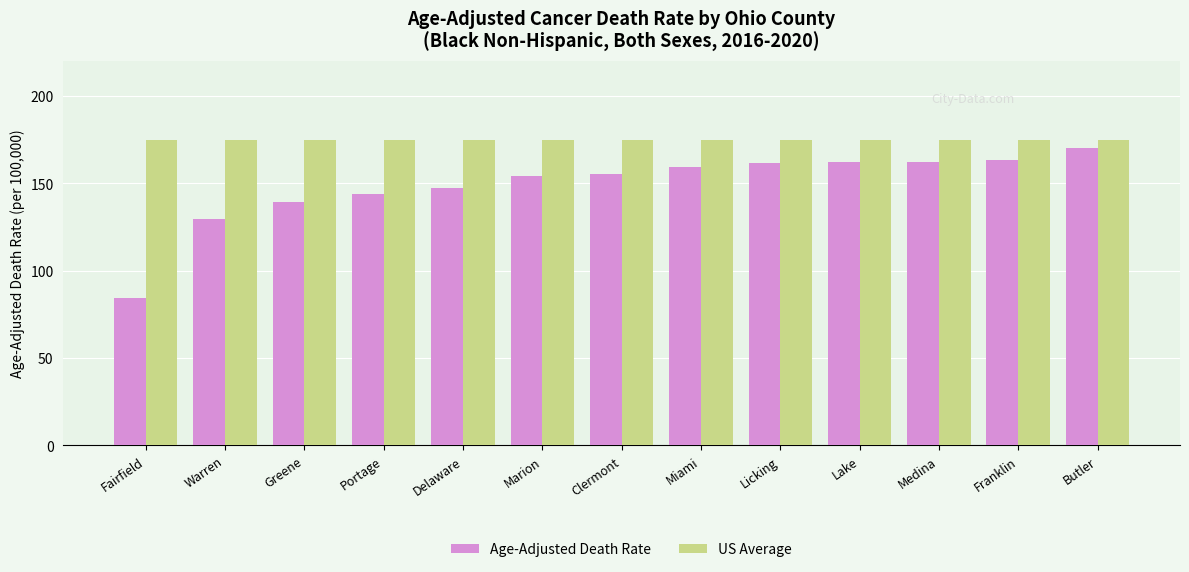

The US Average series shows 231.3 at Portage. True or false?

False